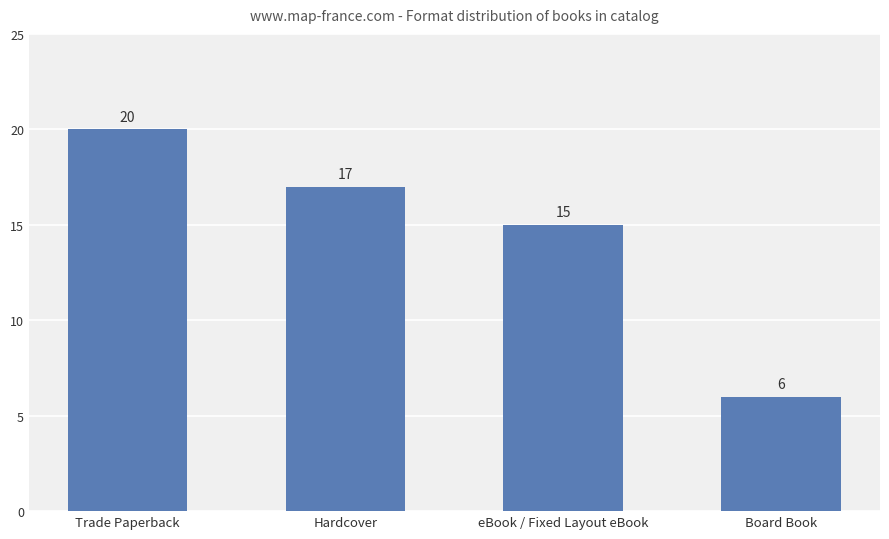

Which has a higher value, Board Book or Trade Paperback?

Trade Paperback